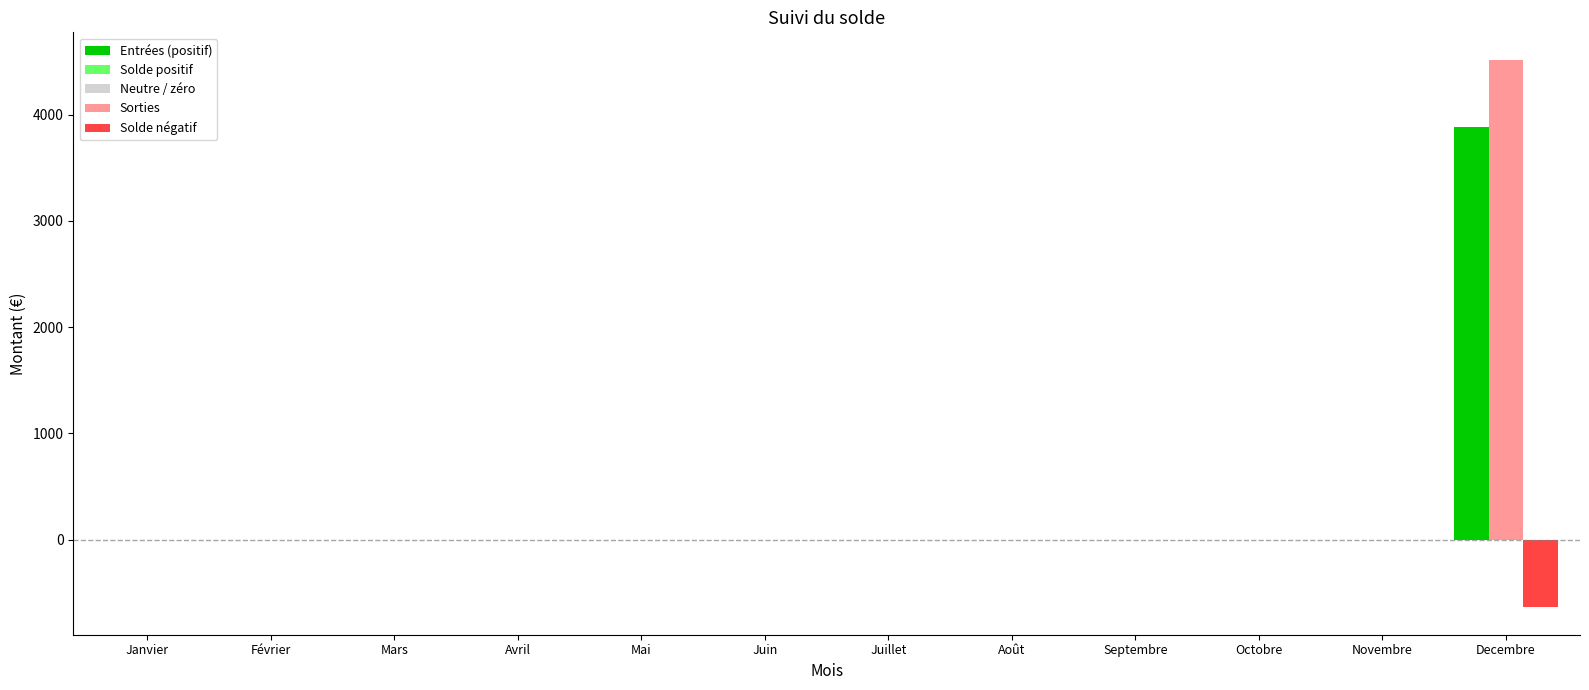

Reading left to right, what are all the values shown in this chart?

Entrees: 0.0	0.0	0.0	0.0	0.0	0.0	0.0	0.0	0.0	0.0	0.0	3881.0
Sorties: 0.0	0.0	0.0	0.0	0.0	0.0	0.0	0.0	0.0	0.0	0.0	4517.6
Solde: 0.0	0.0	0.0	0.0	0.0	0.0	0.0	0.0	0.0	0.0	0.0	-636.6